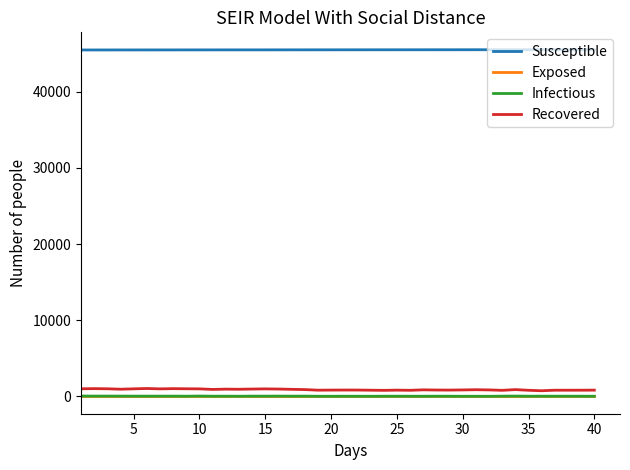

True or false: Infectious and Susceptible intersect in this chart.

False